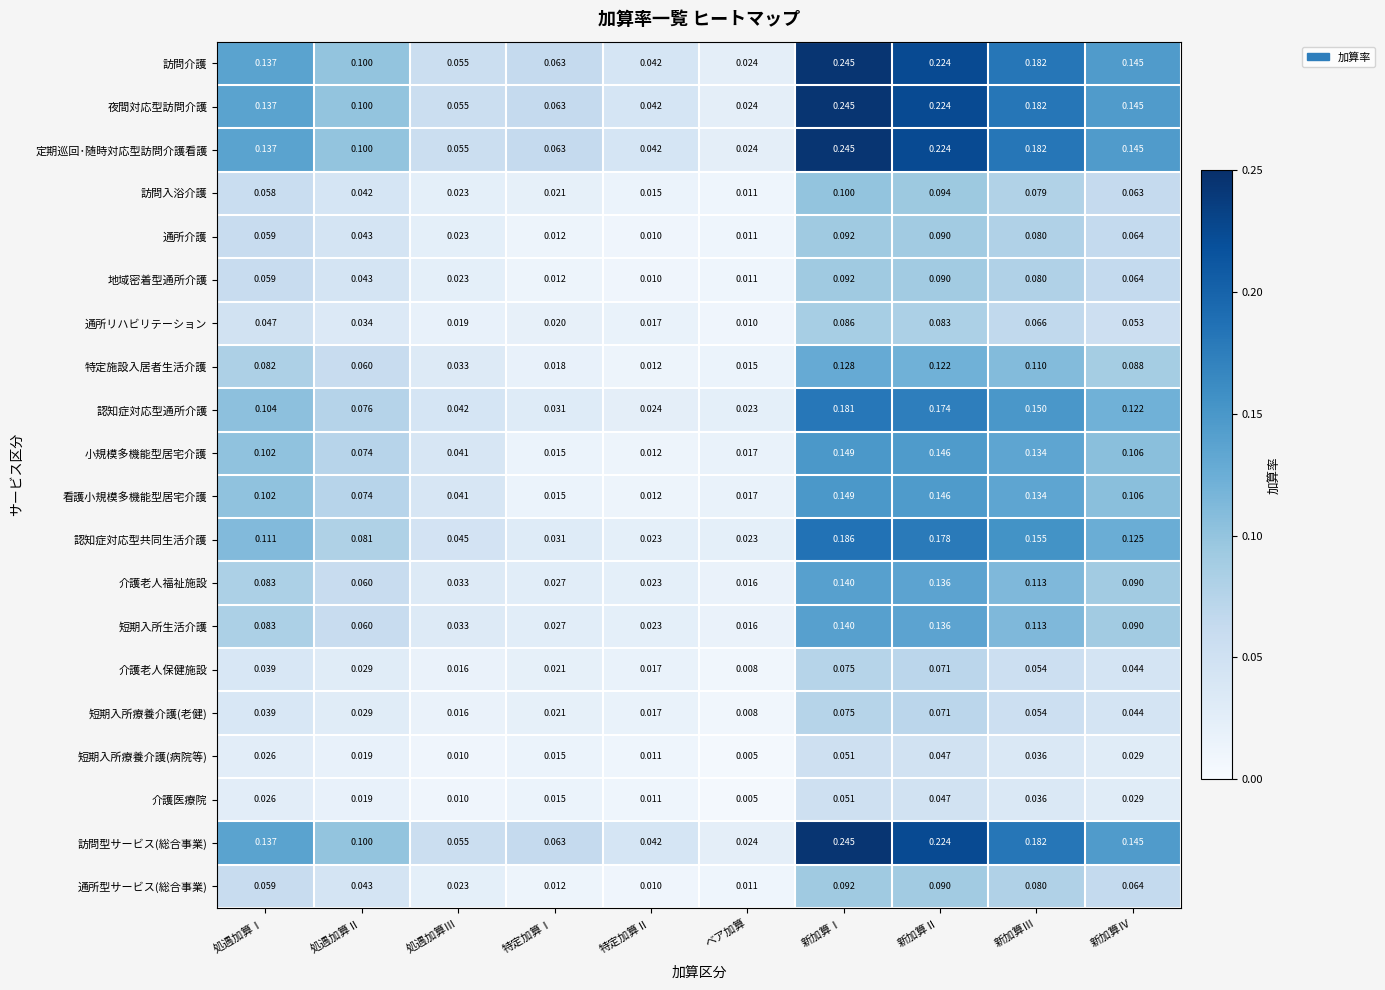

Where is 短期入所療養介護(老健) nearest to the value 0?

ベア加算